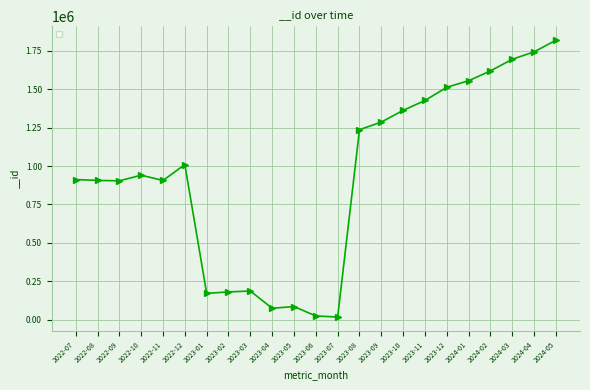

What position from the right is 2024-05?

1